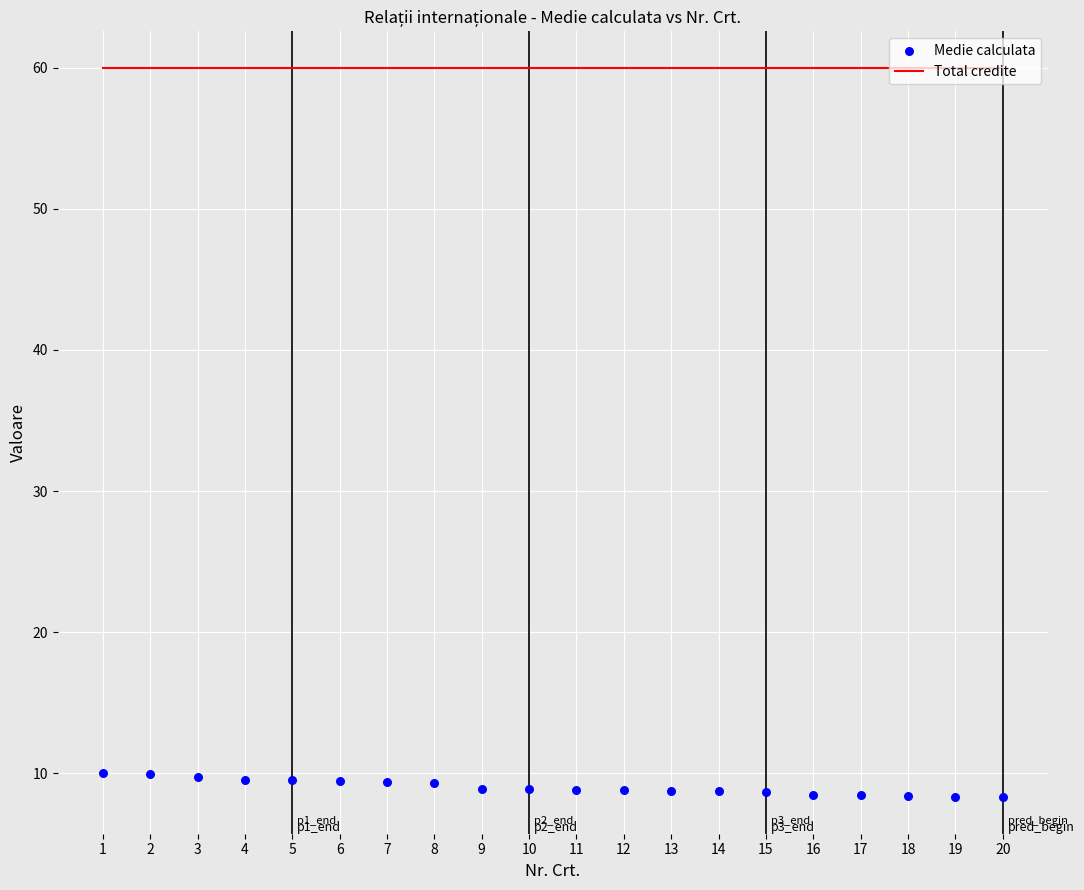

At how many categories does at least one series exceed 51?

20